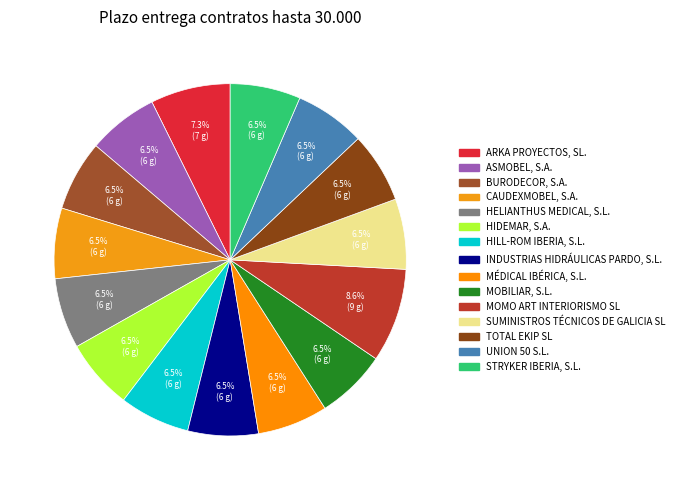

True or false: HELIANTHUS MEDICAL, S.L. accounts for 14% of the total.

False